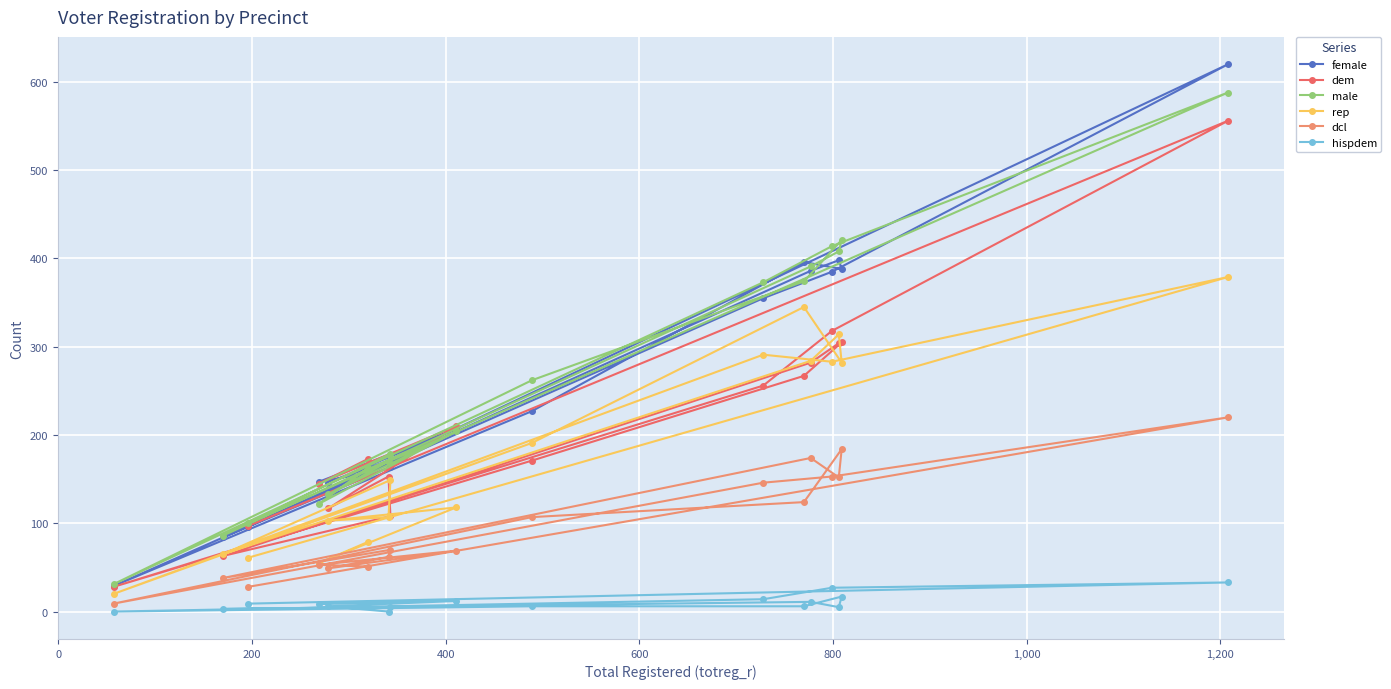

Rank the series by their maximum value, from highest to lowest.

female, male, dem, rep, dcl, hispdem